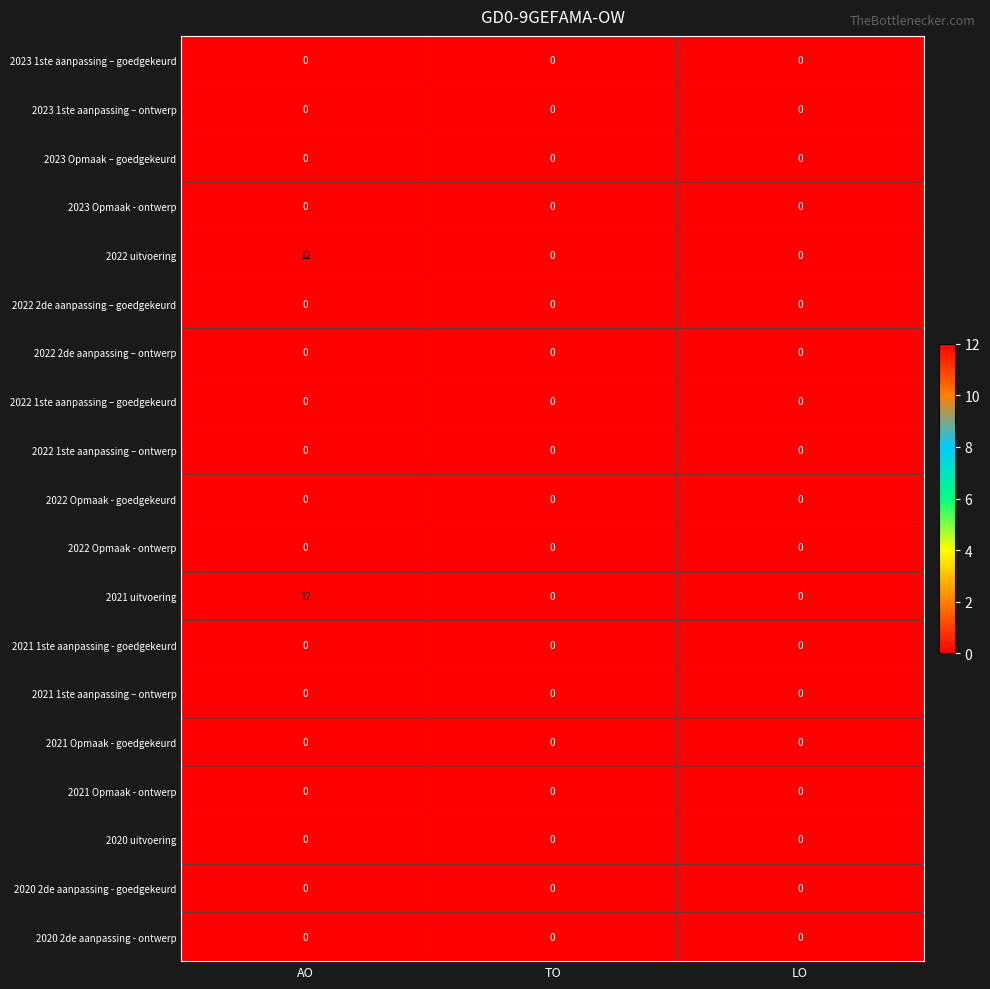

Count the 2022 uitvoering values in the range 0 to 12.

3